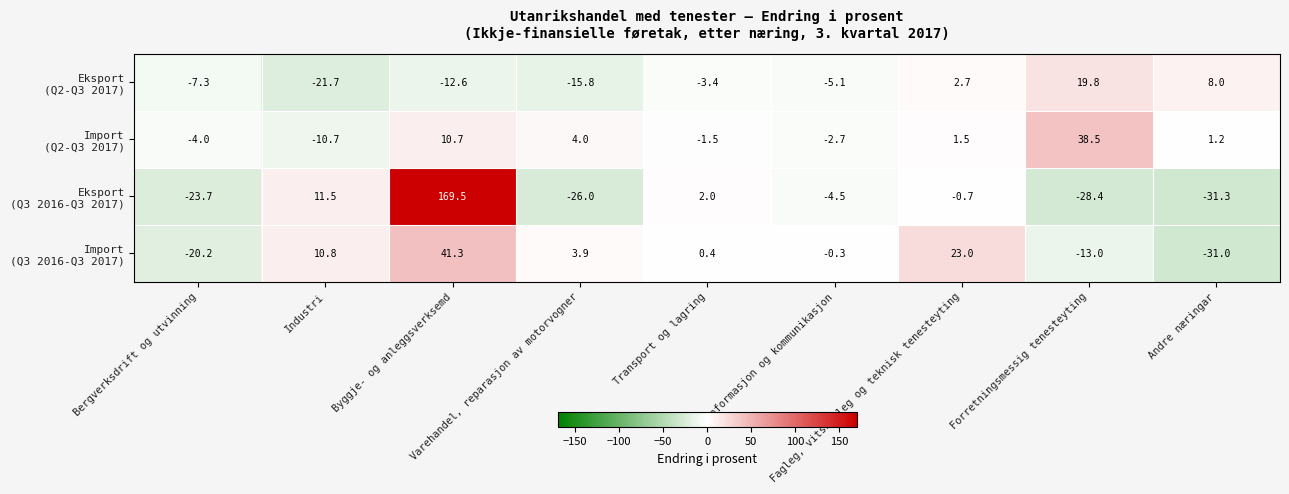

What is the maximum value shown in the chart?

169.5